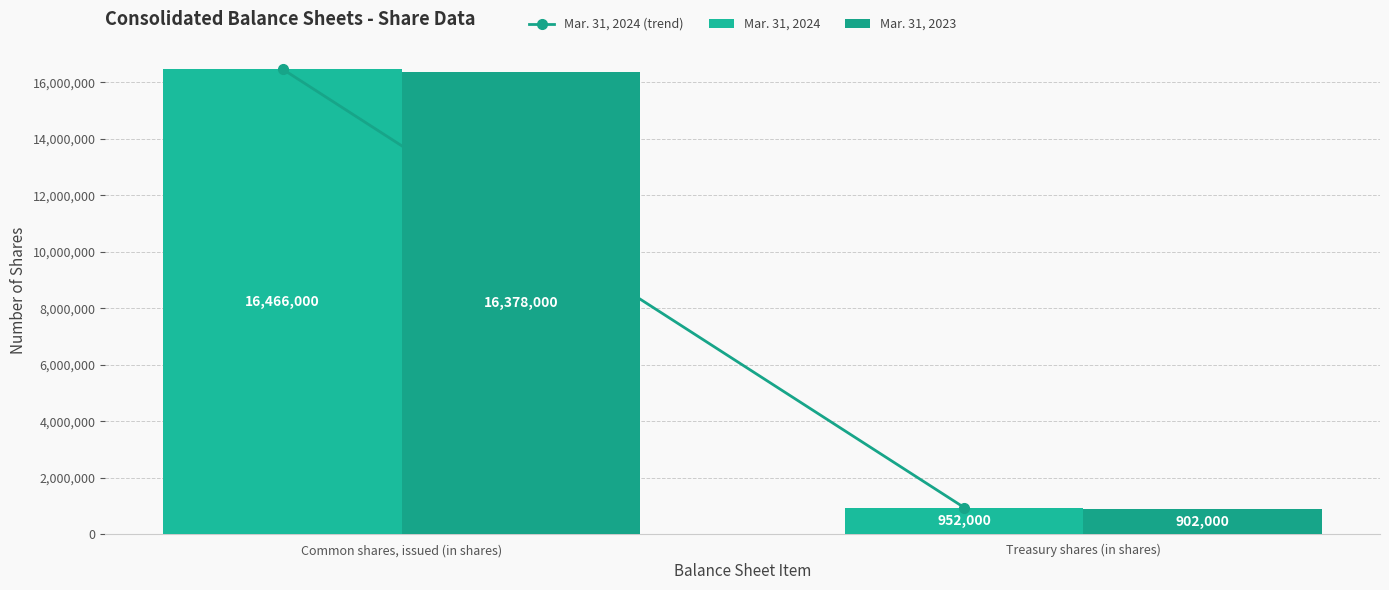

What is the label of the 1st bar from the right?

Treasury shares (in shares)